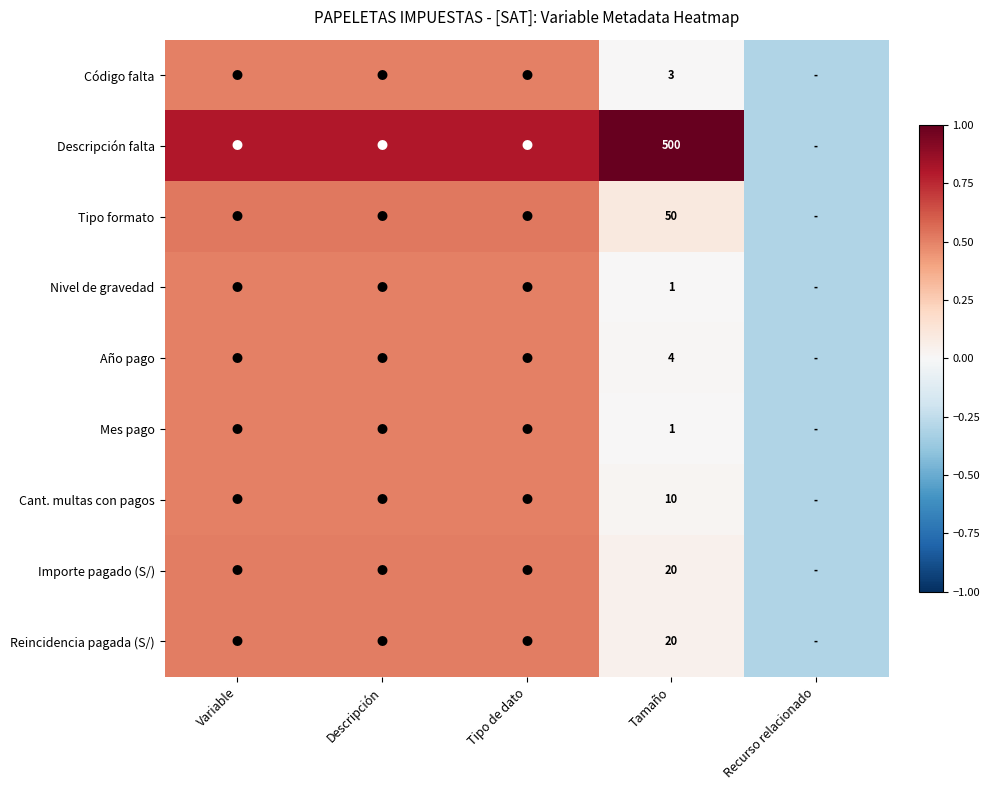

Which label corresponds to the largest value in the chart?

Tamaño